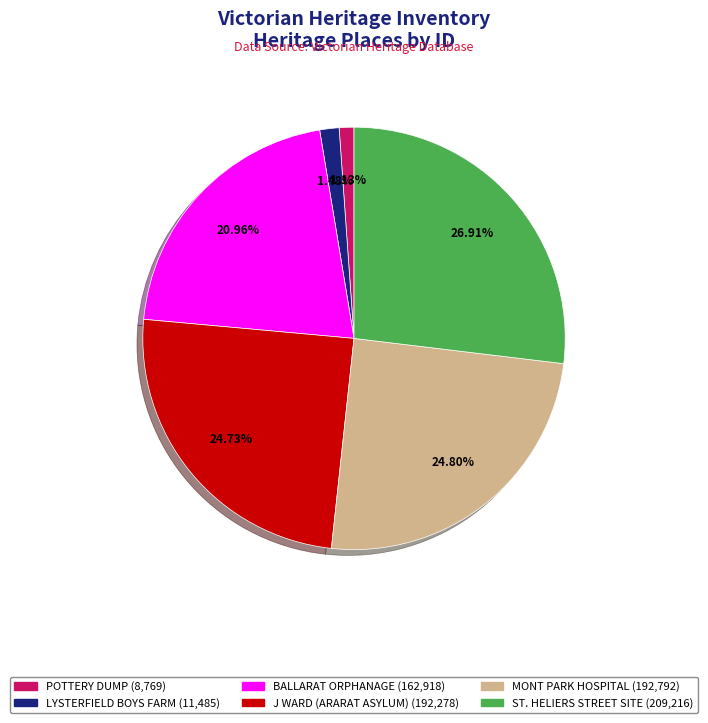

How many segments does this pie chart have?

6